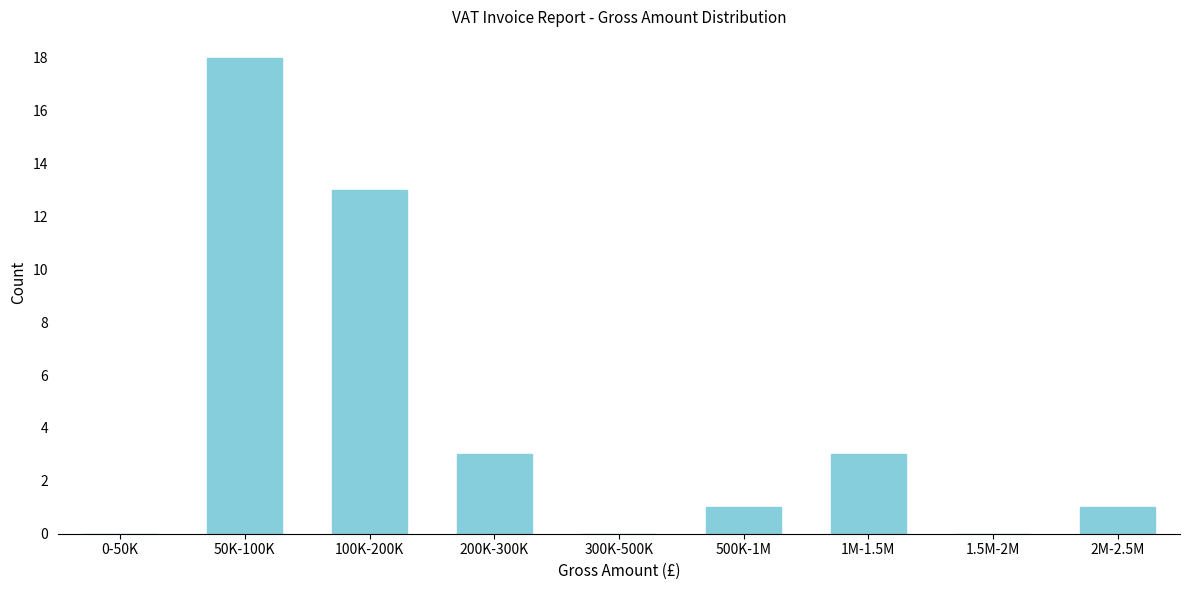

Reading left to right, list all the values displayed in this chart.

0-50K=0	50K-100K=18	100K-200K=13	200K-300K=3	300K-500K=0	500K-1M=1	1M-1.5M=3	1.5M-2M=0	2M-2.5M=1